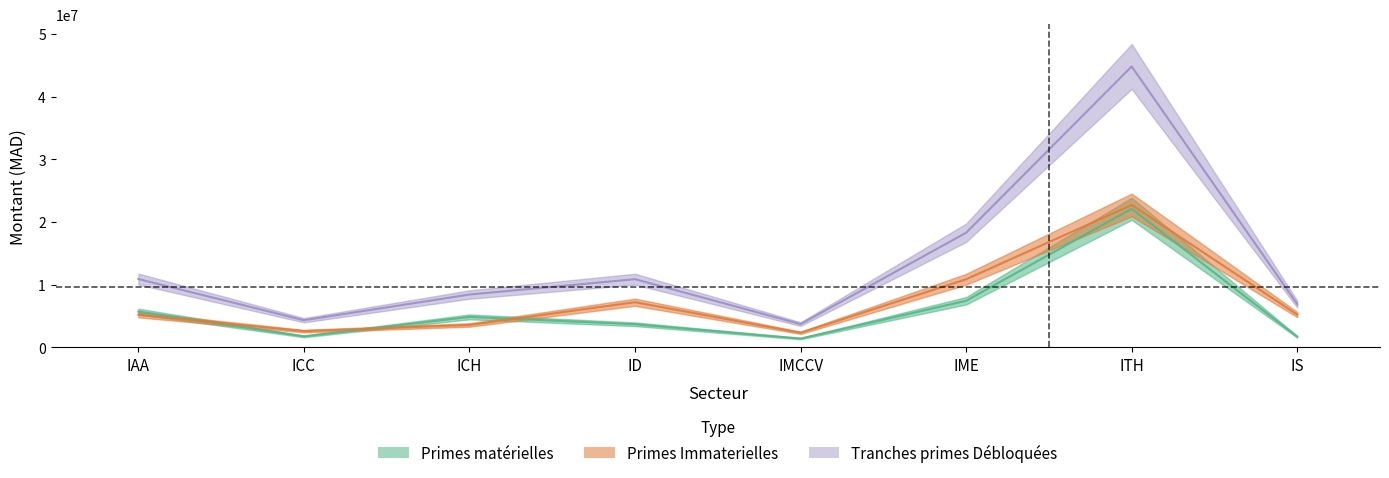

At which label does Primes materielles first exceed 4855858?

IAA